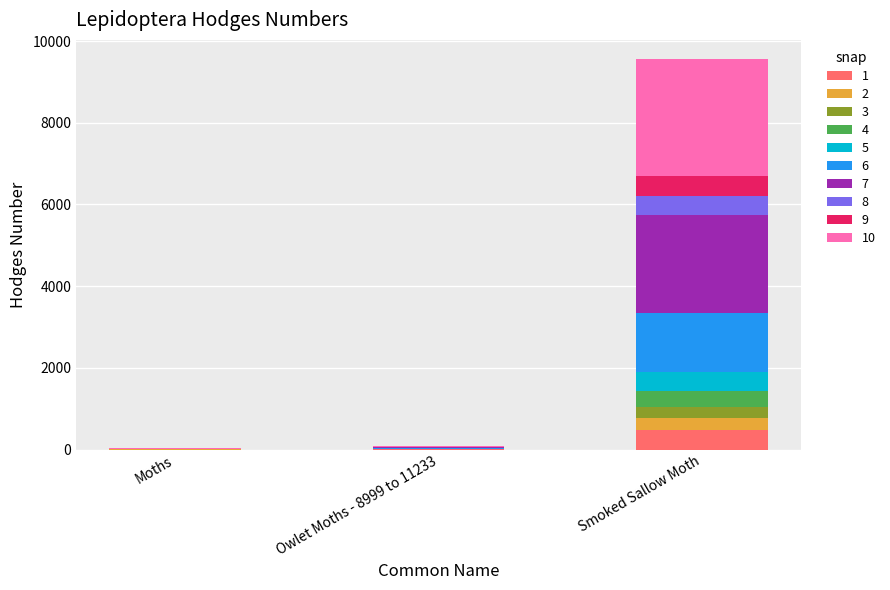

Which category has the highest value in the 1 series?

Smoked Sallow Moth